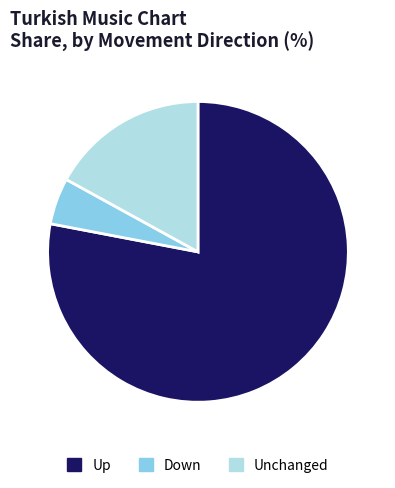

What is the majority slice?

Up